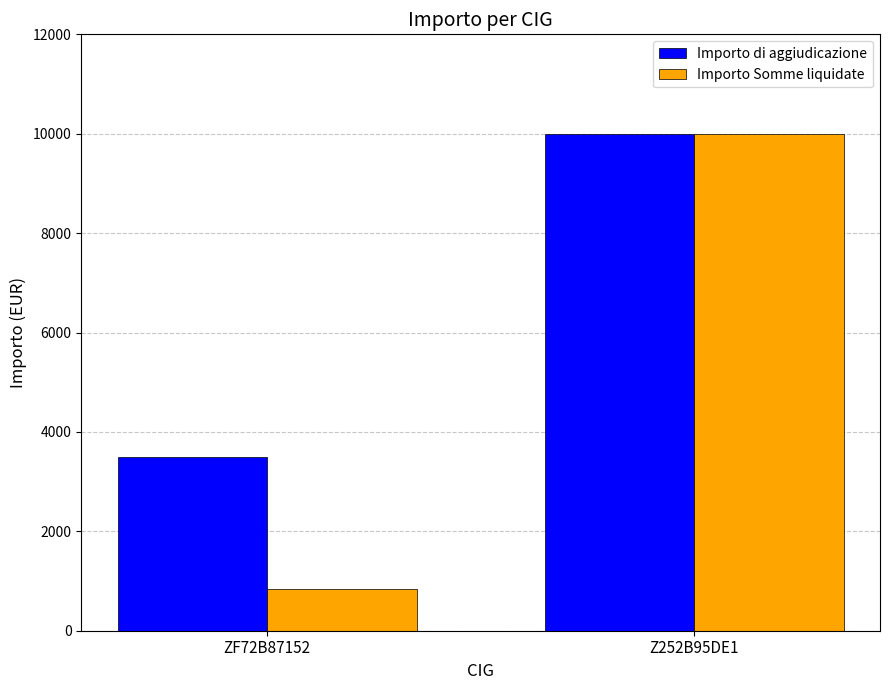

List the labels in order of Importo di aggiudicazione value, smallest first.

ZF72B87152, Z252B95DE1